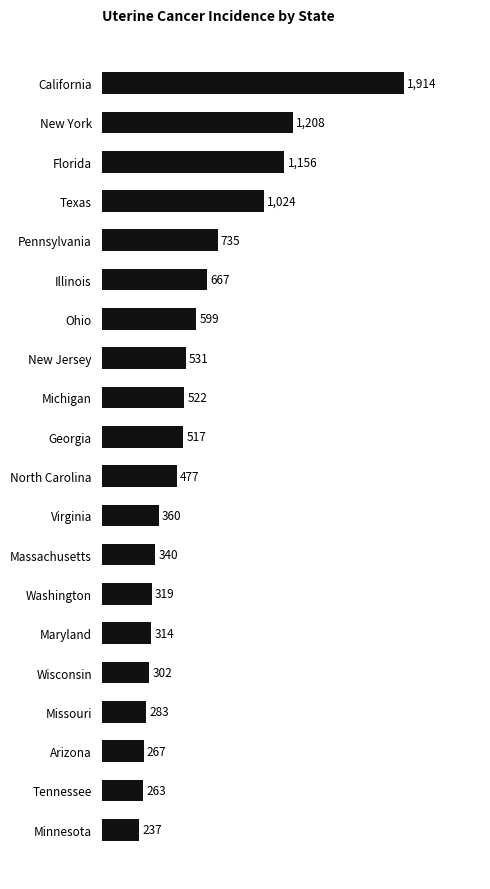

Approximately how many times larger is the value at Pennsylvania compared to Ohio?

1.2